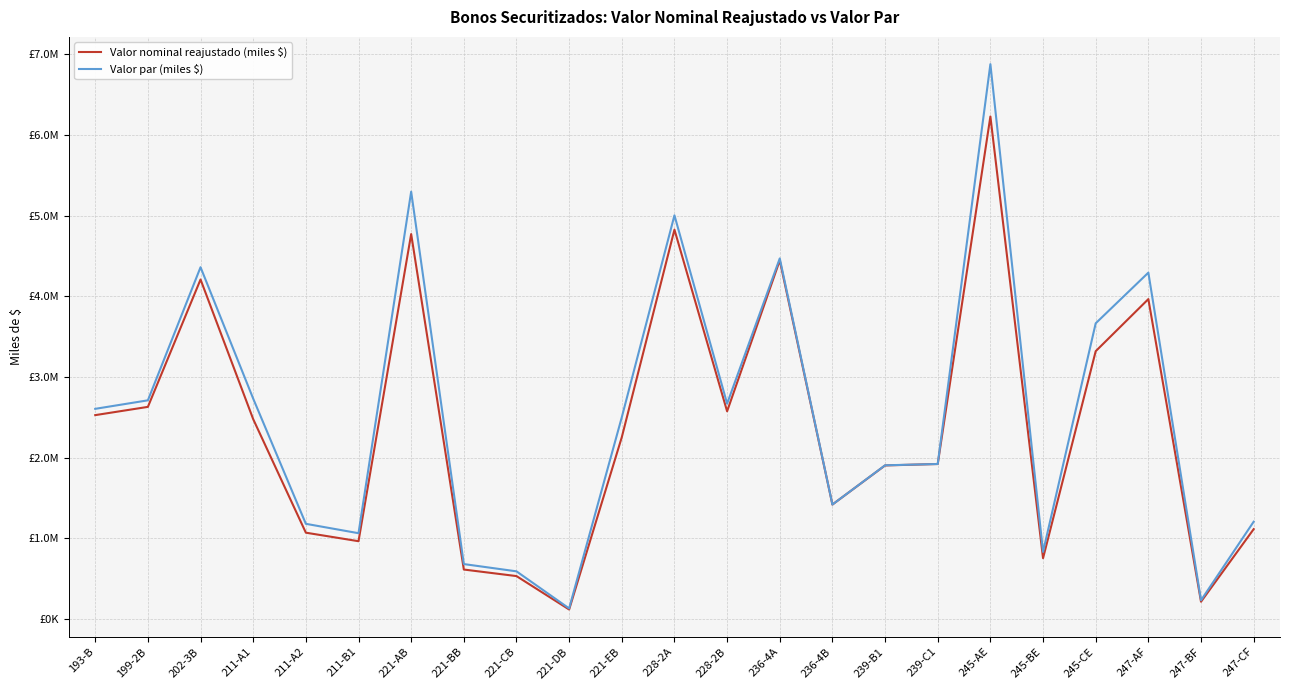

Which category has the lowest value across all series?

221-DB